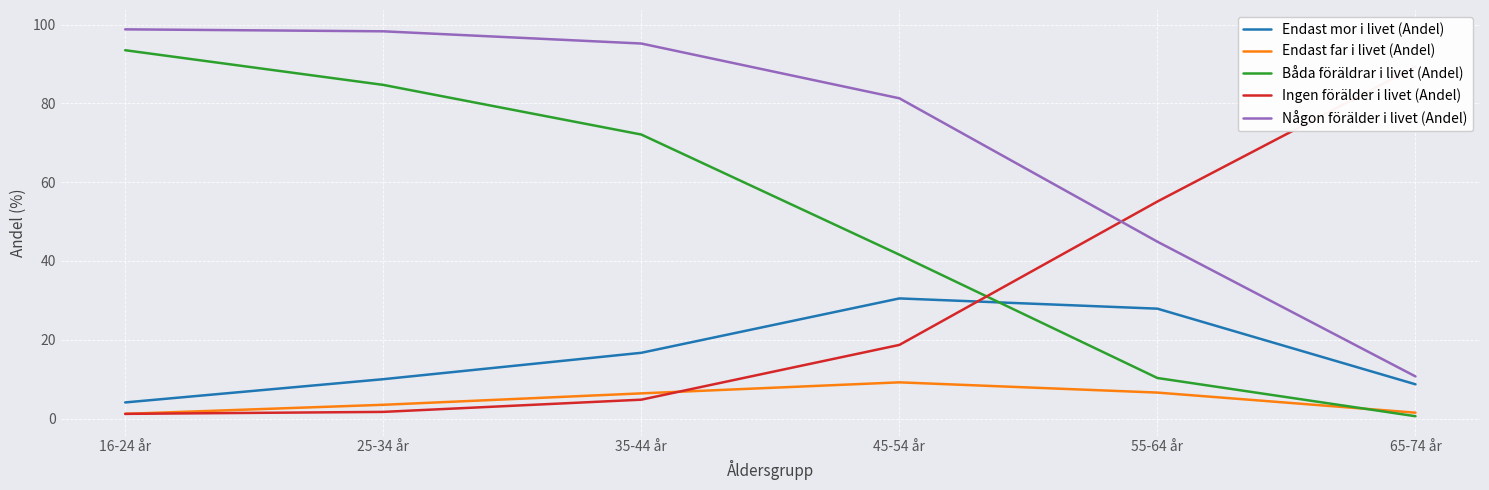

At 55-64 år, list the series in order from smallest to largest.

Endast far i livet (Andel), Båda föräldrar i livet (Andel), Endast mor i livet (Andel), Någon förälder i livet (Andel), Ingen förälder i livet (Andel)